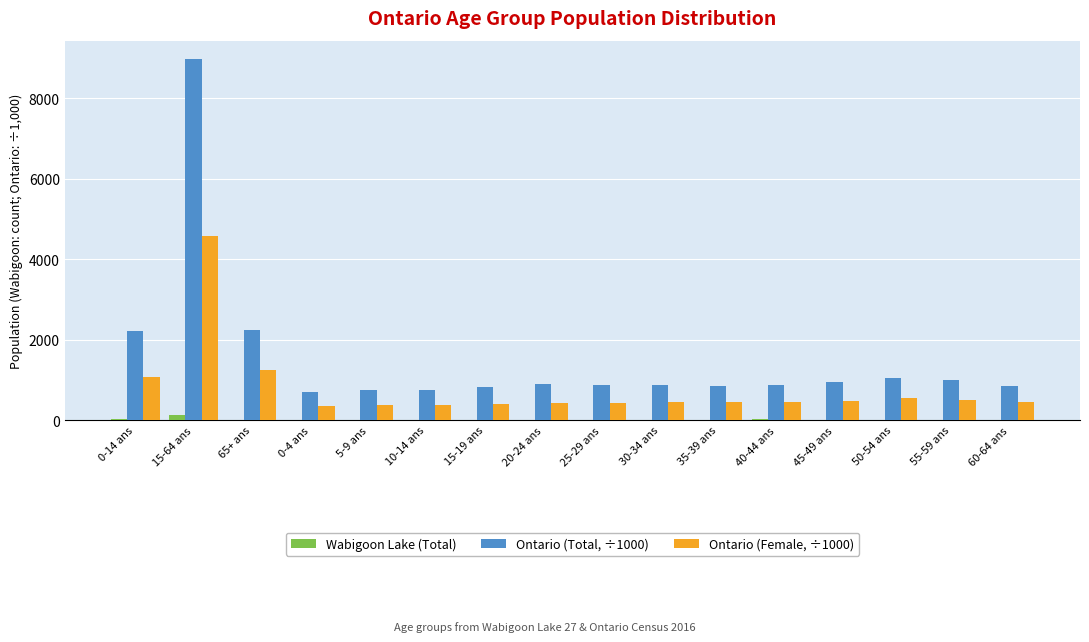

The value of Ontario (Total, ÷1000) at 5-9 ans is 1117.6. True or false?

False